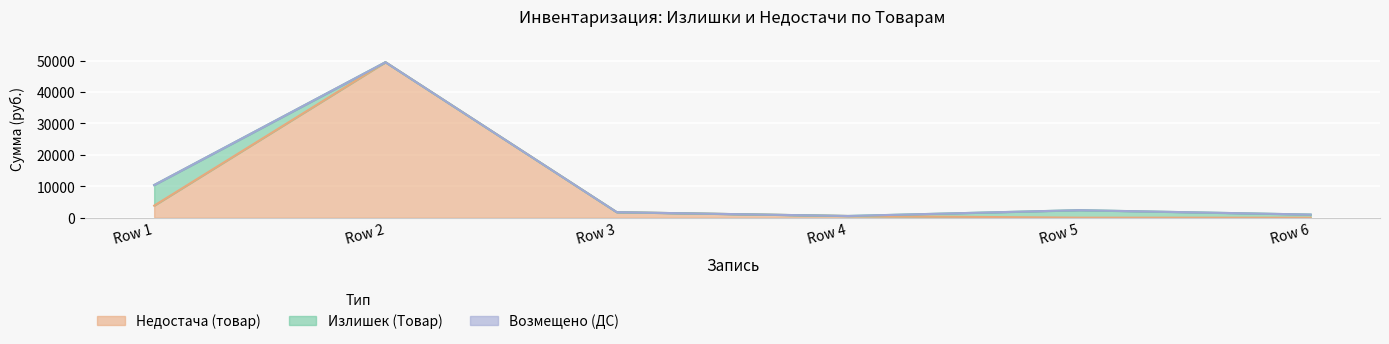

Which series has the widest spread of values?

Недостача (товар)